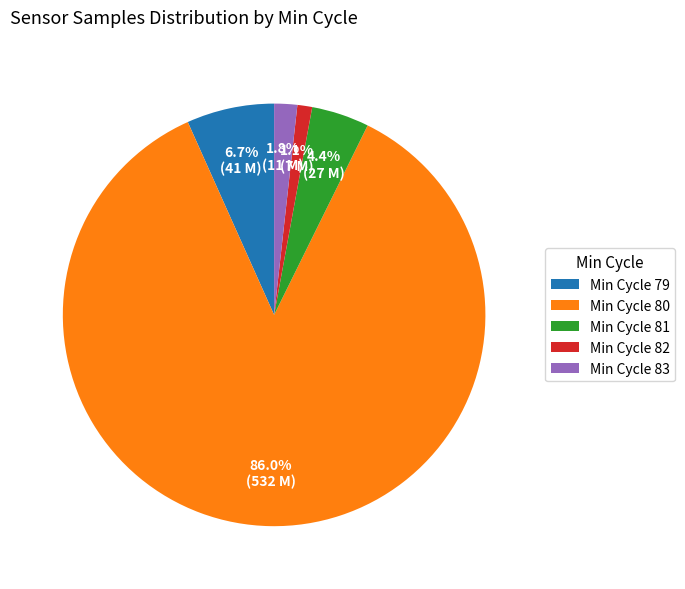

How many segments does this pie chart have?

5